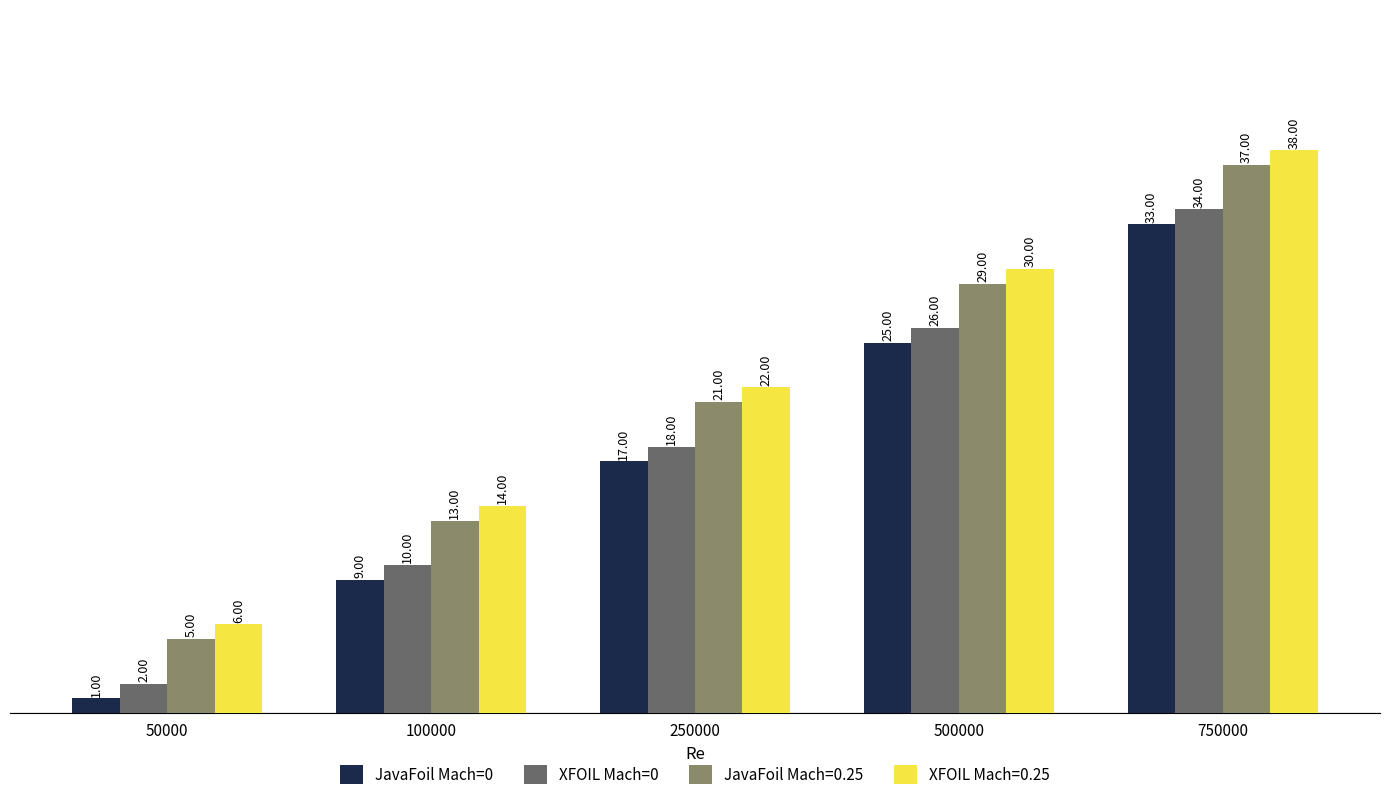

At 100000, list the series in order from smallest to largest.

JavaFoil Mach=0, XFOIL Mach=0, JavaFoil Mach=0.25, XFOIL Mach=0.25